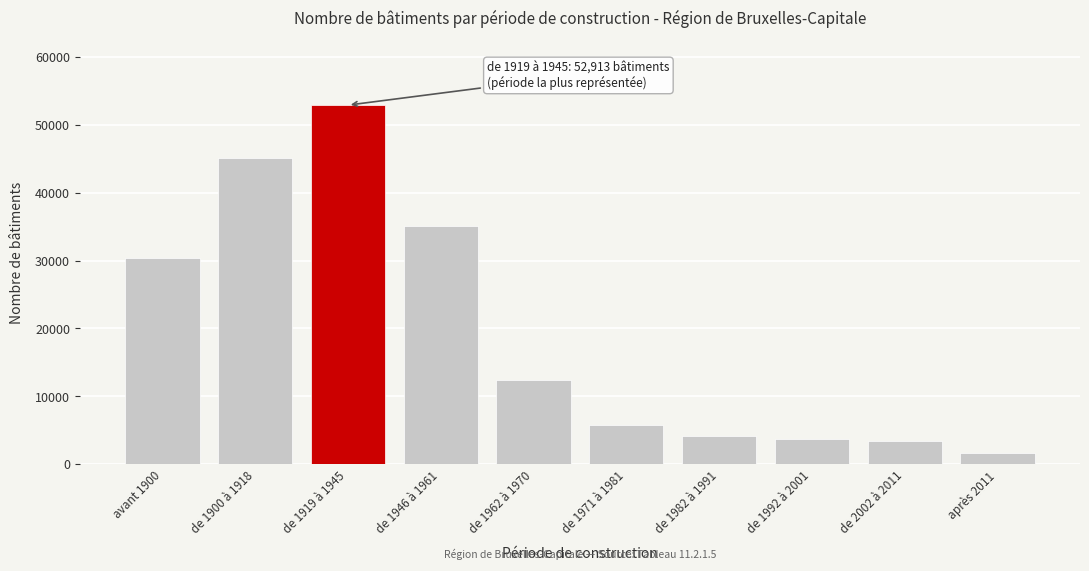

Reading left to right, list all the values displayed in this chart.

avant 1900=30312	de 1900 à 1918=45190	de 1919 à 1945=52913	de 1946 à 1961=35085	de 1962 à 1970=12353	de 1971 à 1981=5754	de 1982 à 1991=4081	de 1992 à 2001=3732	de 2002 à 2011=3399	après 2011=1633